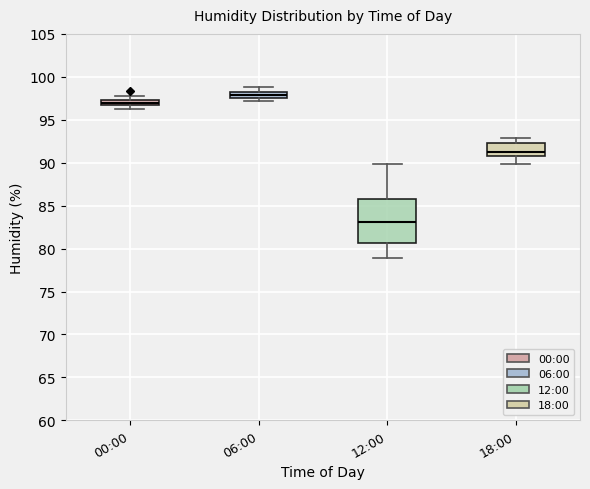

Where does the median line of the box for 00:00 sit on the y-axis? The values are not printed on the chart, so give them approximately, as read against the axis.

97.0